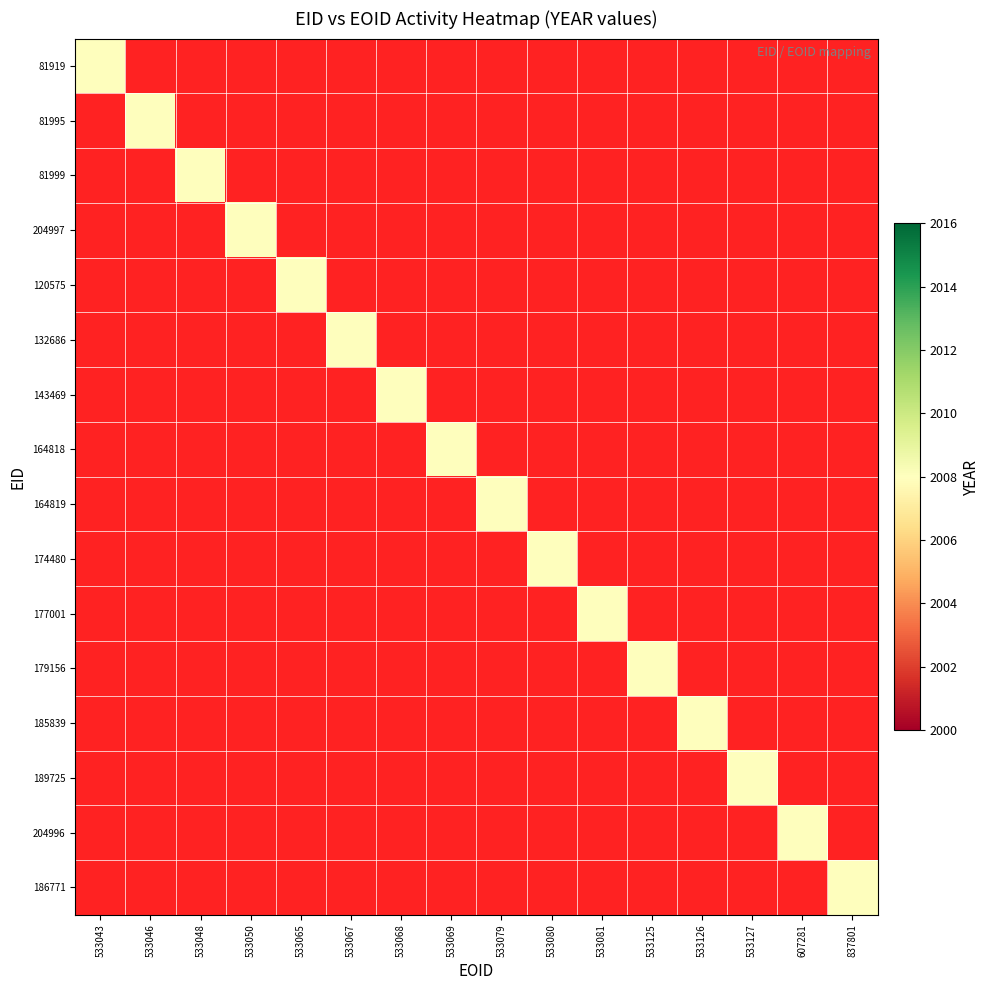

True or false: 185839 has a value of 0 at 164819.

True